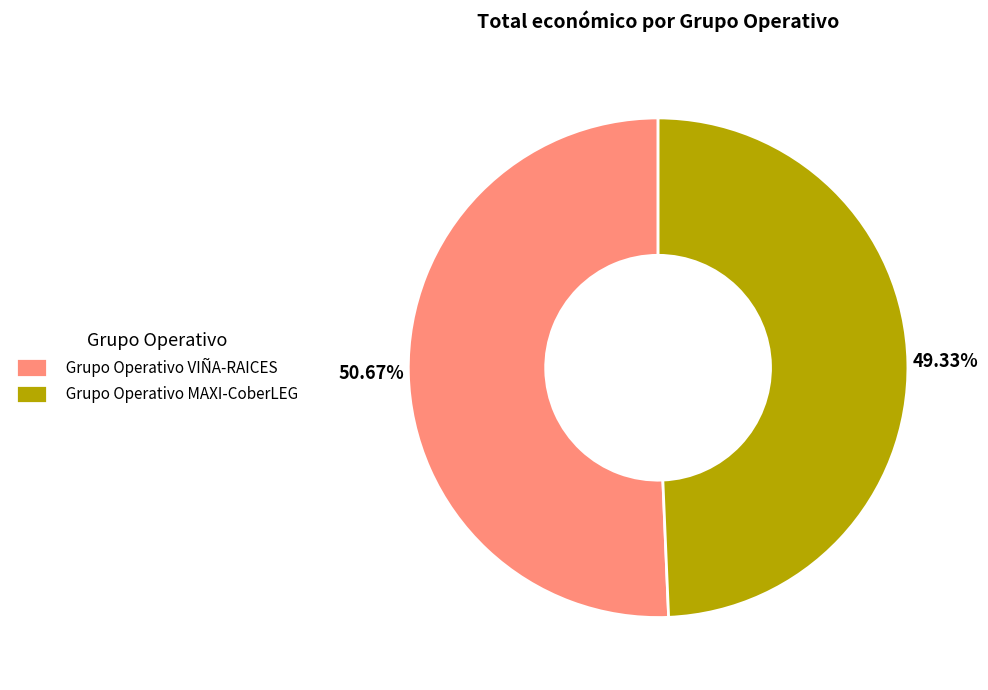

How many slices are in this pie chart?

2